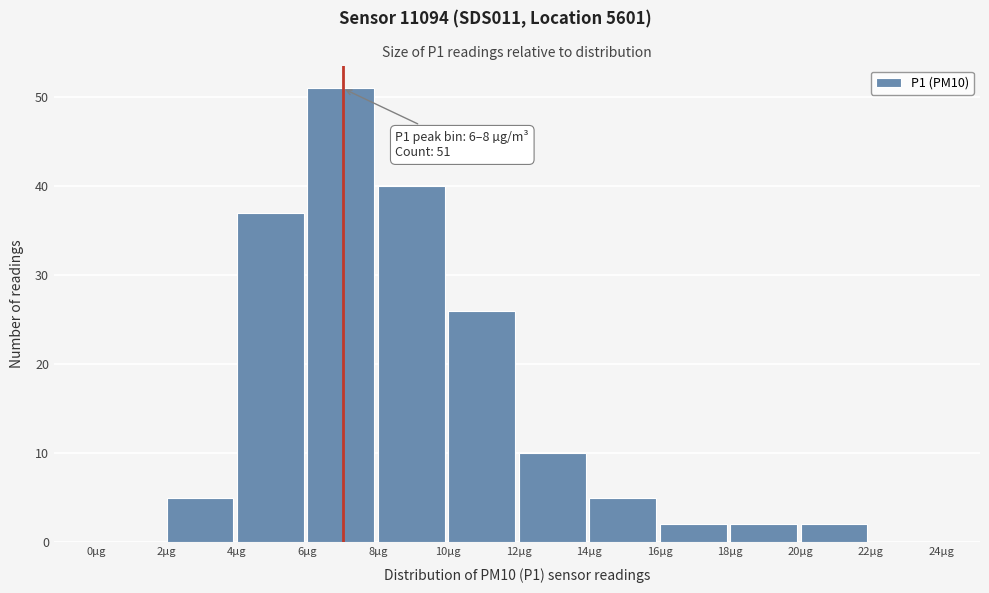

Over which range of the x-axis is the bar tallest?

6 to 8